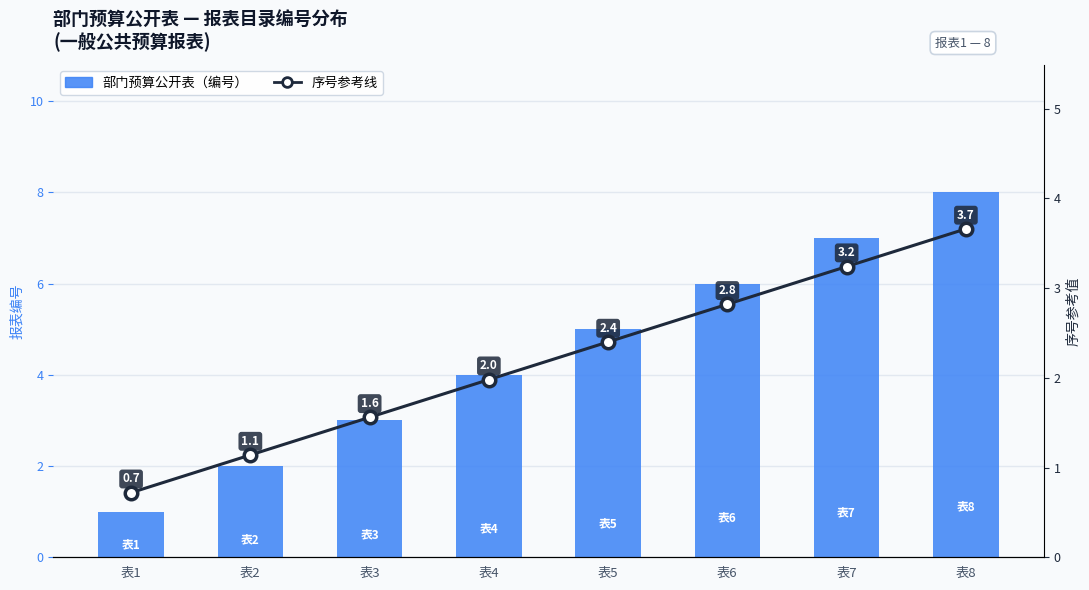

How many 部门预算公开表 values are between 3 and 7?

5